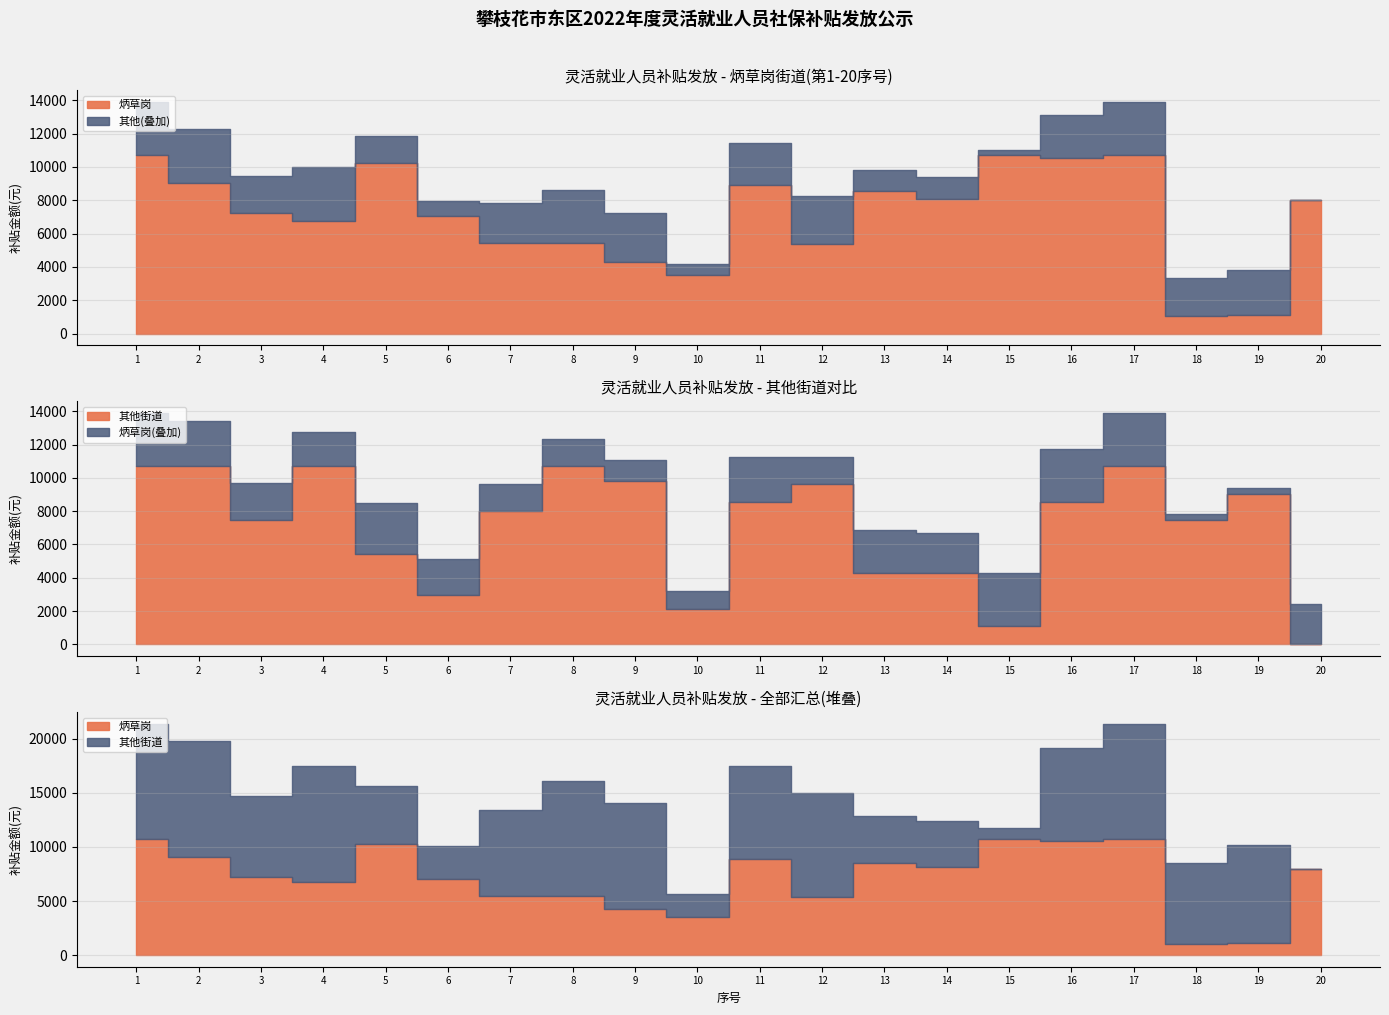

What is the difference between the maximum and minimum values in the 其他街道 series?

10699.0